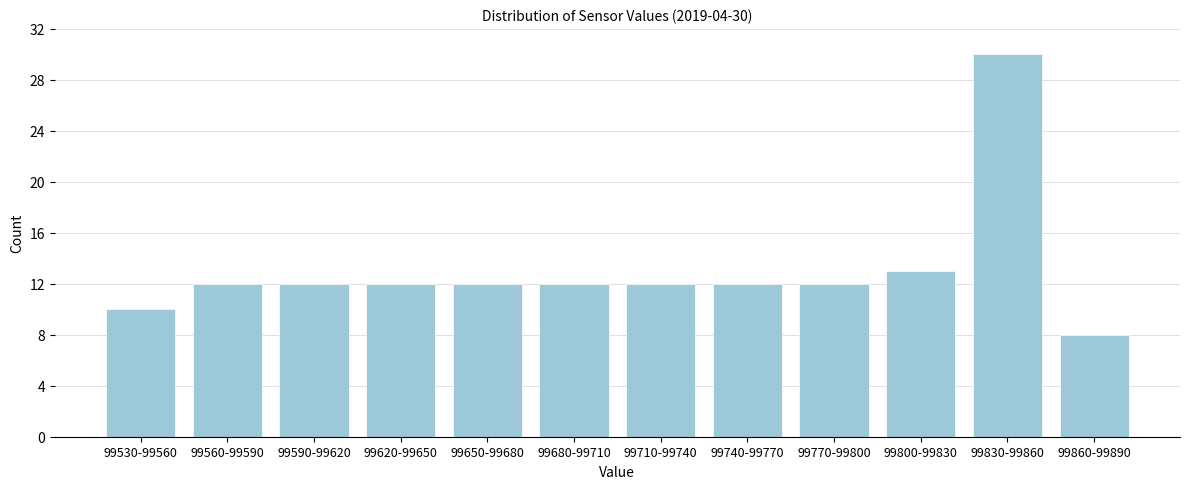

Reading left to right, transcribe all the data shown in this chart.

99530-99560=10	99560-99590=12	99590-99620=12	99620-99650=12	99650-99680=12	99680-99710=12	99710-99740=12	99740-99770=12	99770-99800=12	99800-99830=13	99830-99860=30	99860-99890=8